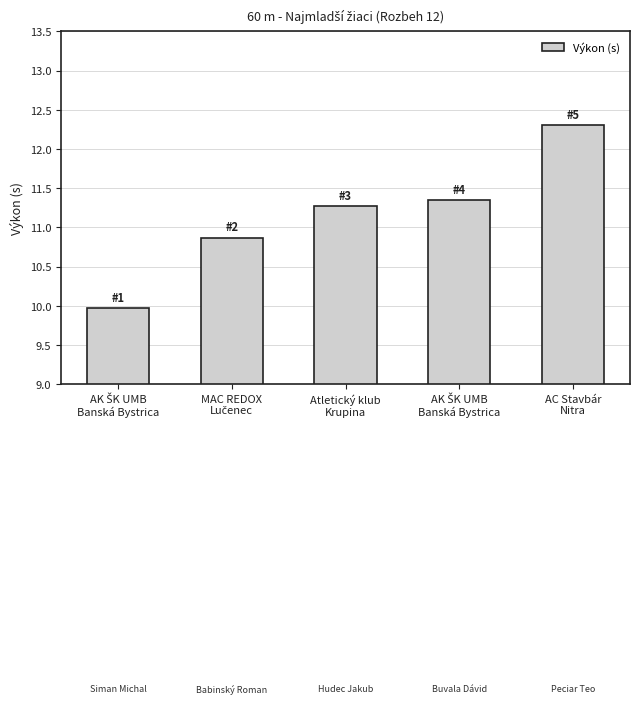

Are the bars grouped side by side (vs. stacked)?

No